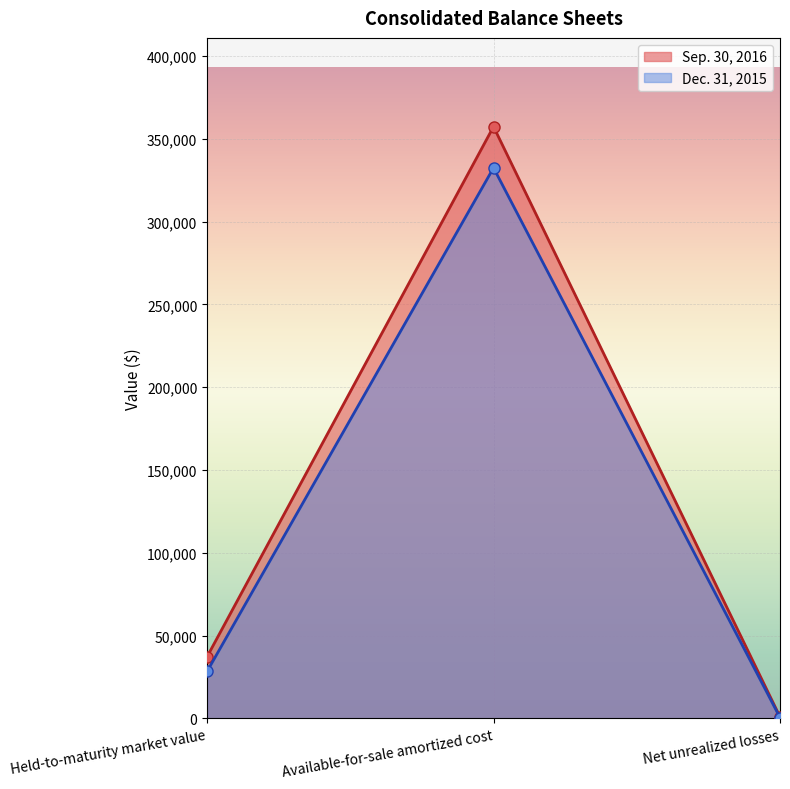

What is the approximate value of Sep. 30, 2016 at Held-to-maturity market value, to the nearest 100?

37200